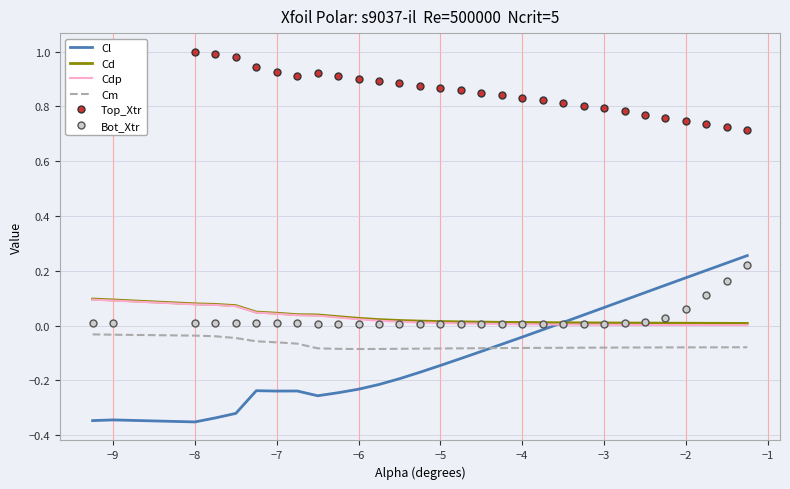

Which series ends up on top after the final intersection of Cl and Cm?

Cl